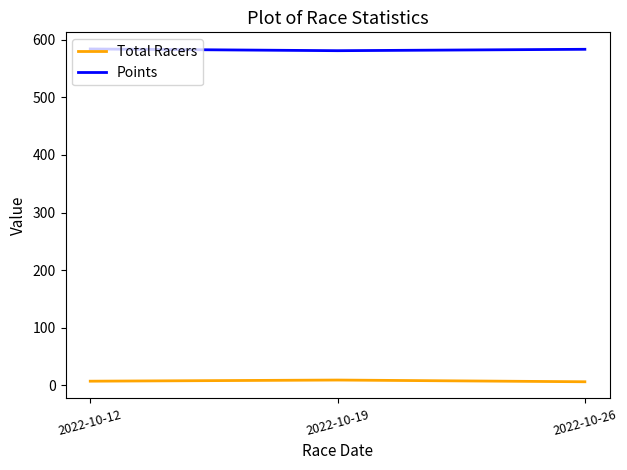

What is the smallest value displayed?

6.0